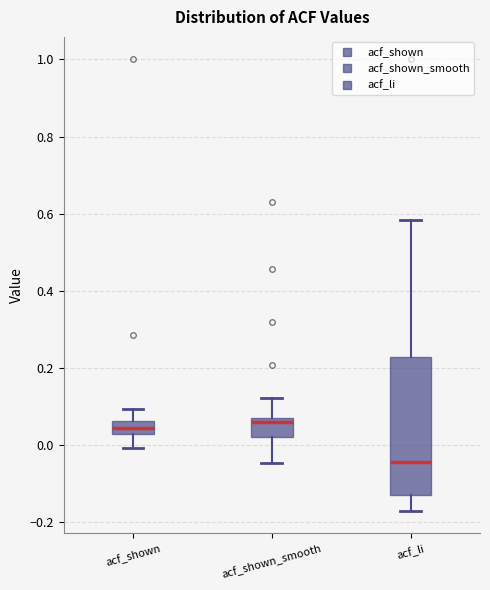

Which box is the tallest, from its lower edge to its upper edge?

acf_li